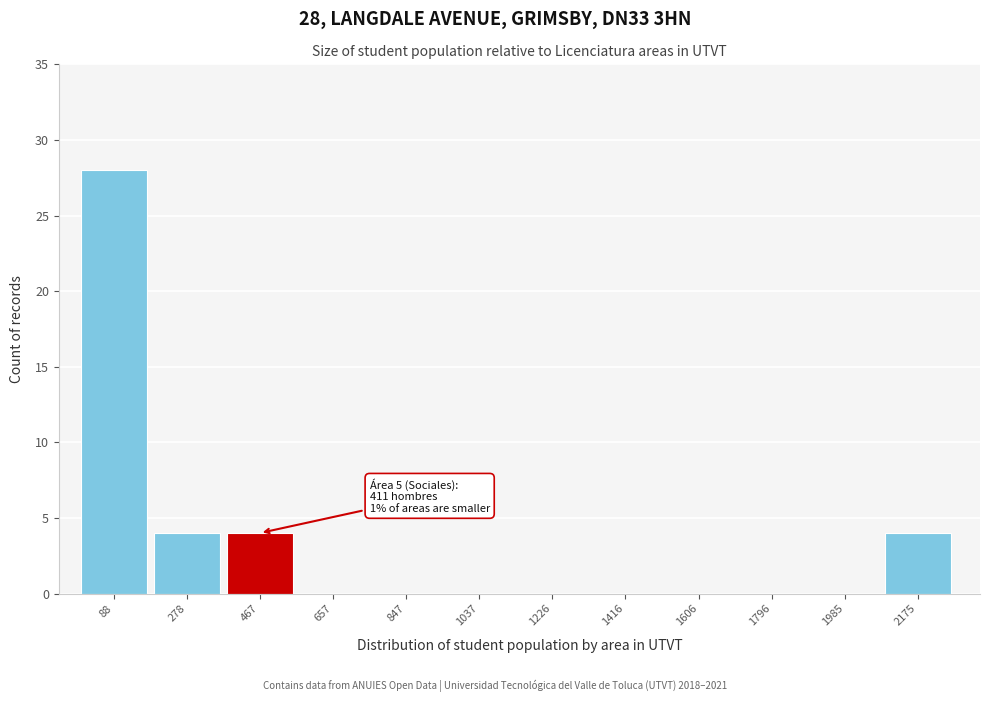

Which range on the x-axis has the tallest bar?

0 to 200